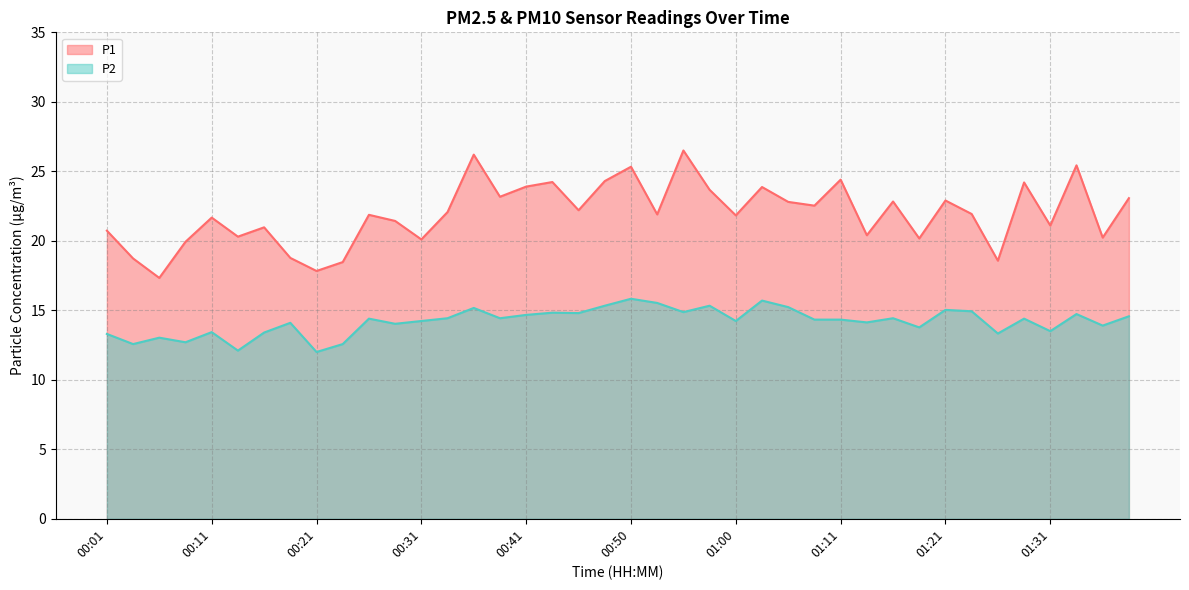

What value does the P2 series have at 01:11?

14.3